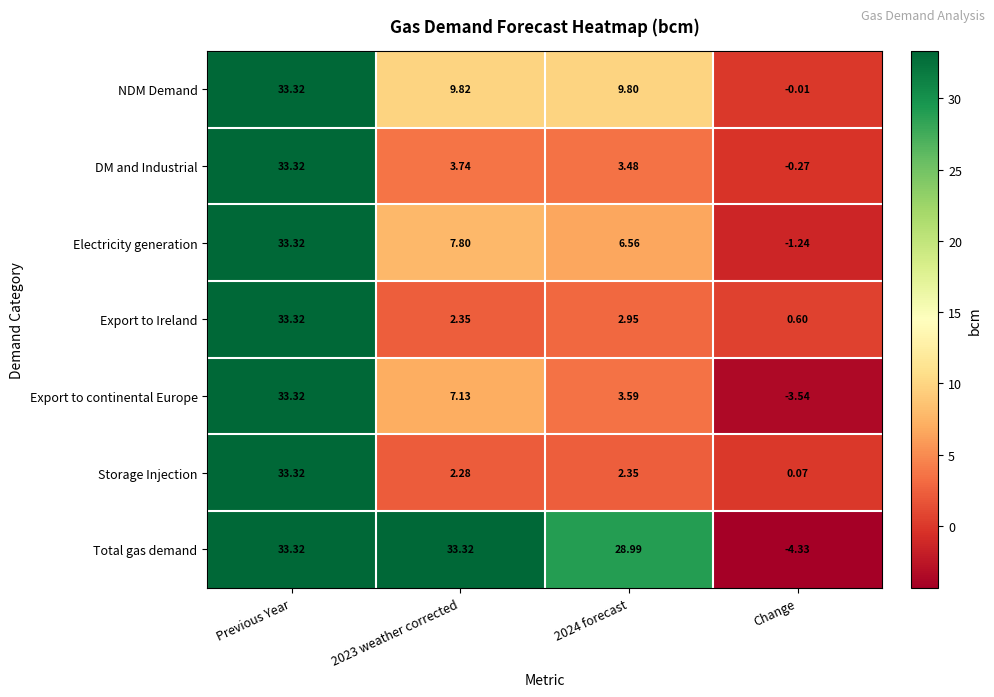

Rank the series at Change from lowest to highest value.

Total gas demand, Export to continental Europe, Electricity generation, DM and Industrial, NDM Demand, Storage Injection, Export to Ireland